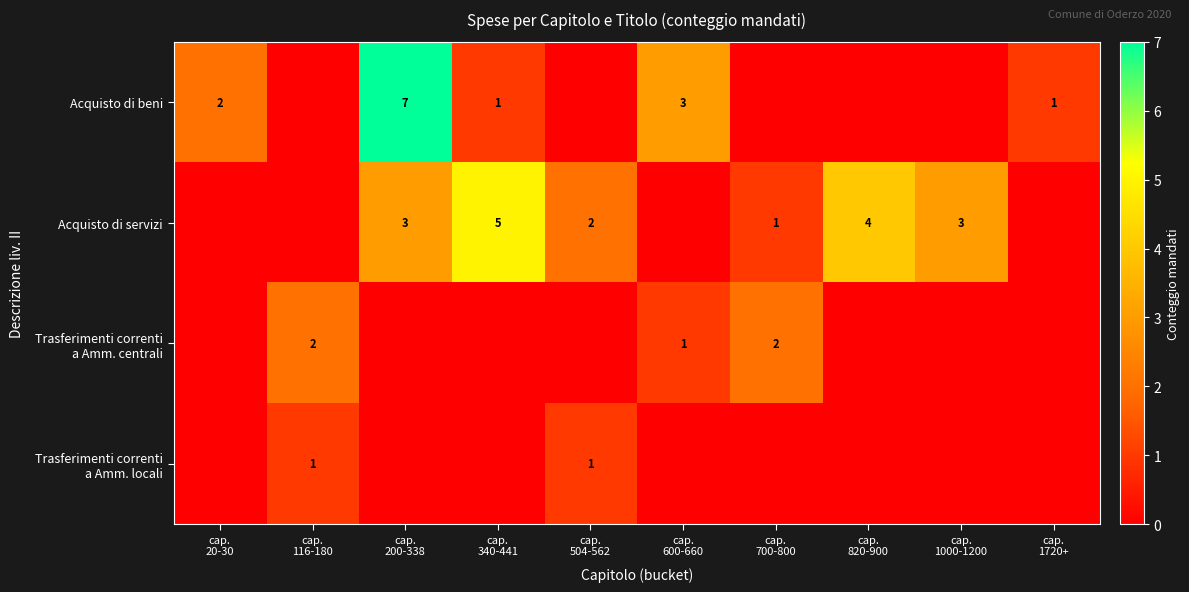

How many values in the Acquisto di servizi series exceed 2?

4